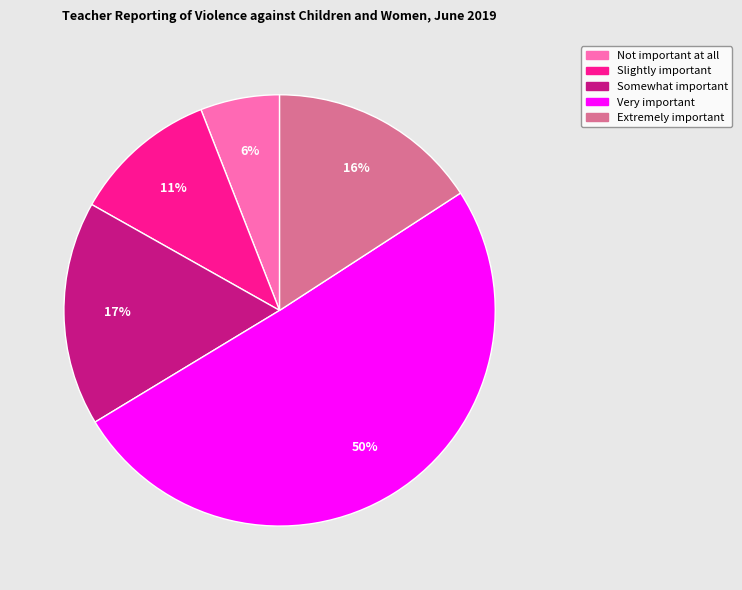

Does Extremely important represent more than half of the total?

No